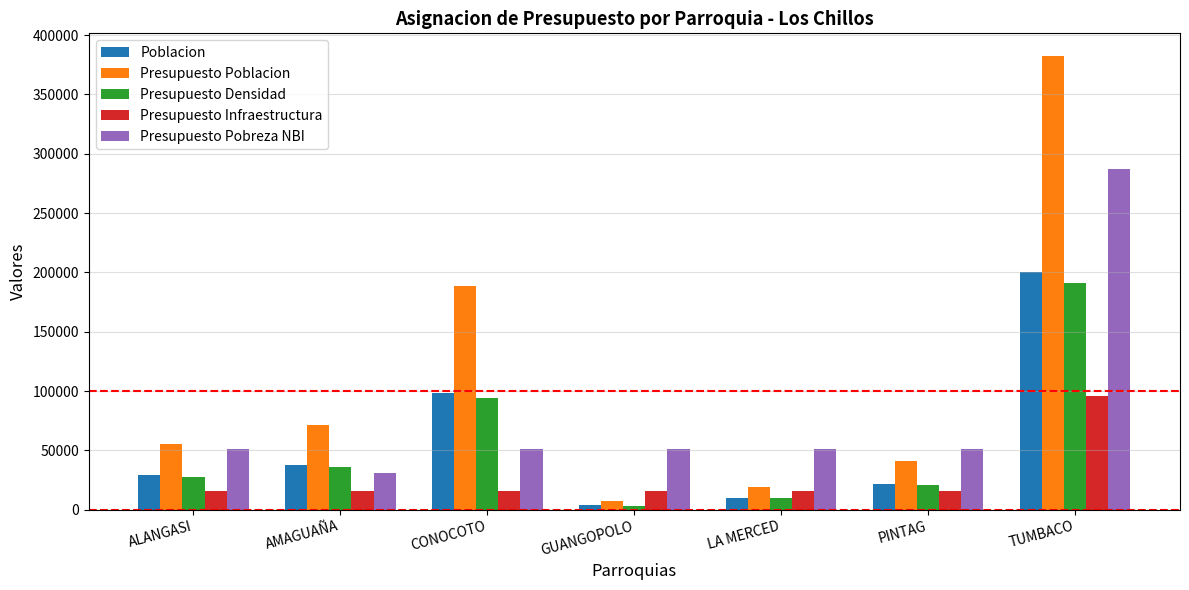

What are all the series names shown in the legend?

Poblacion, Presupuesto Poblacion, Presupuesto Densidad, Presupuesto Infraestructura, Presupuesto Pobreza NBI